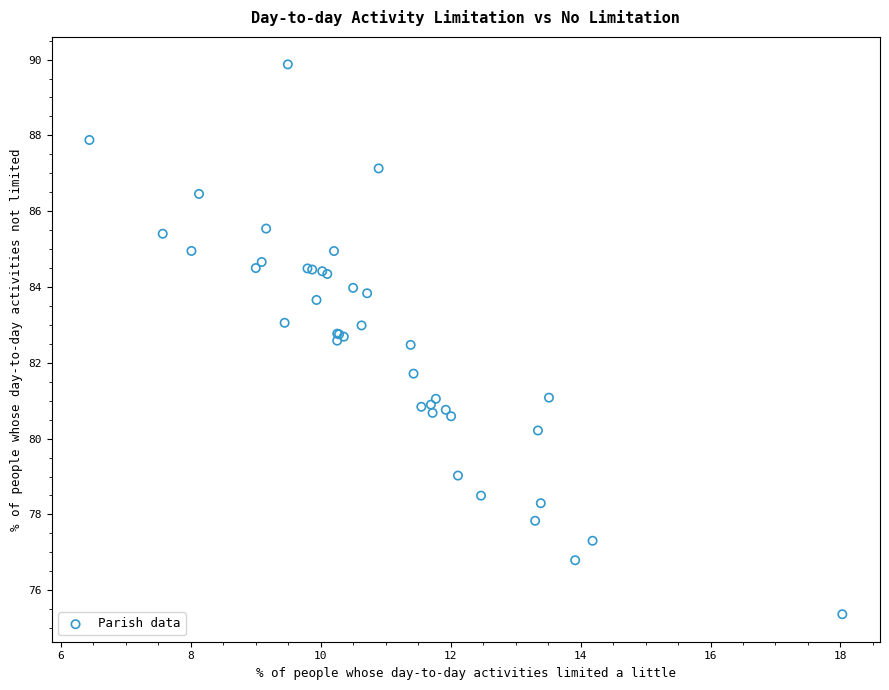

What Y value in the scatter plot is closest to 82?

81.7